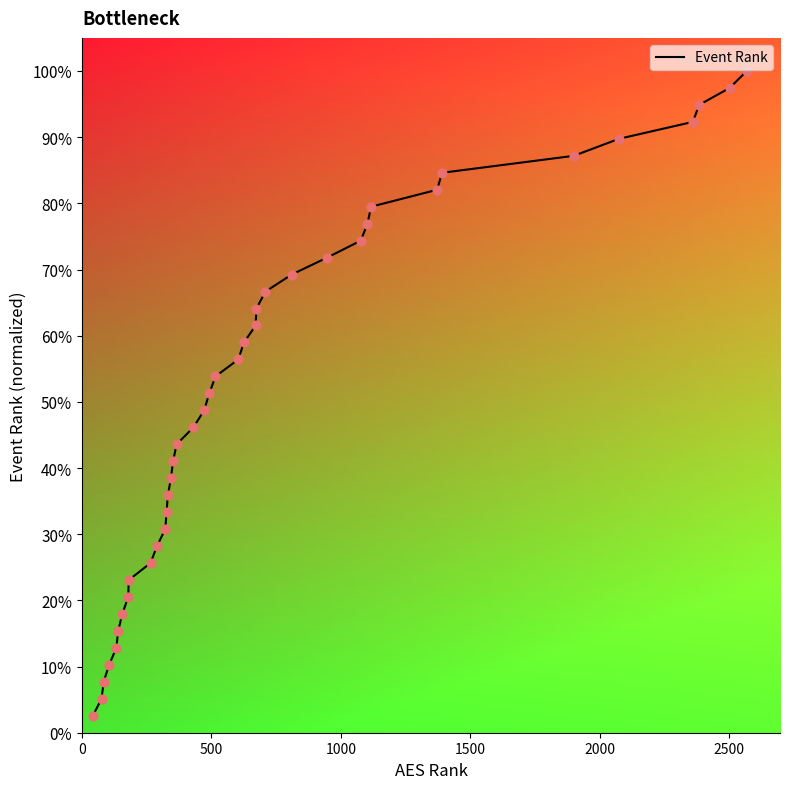

What is the maximum value shown in the chart?

100.0